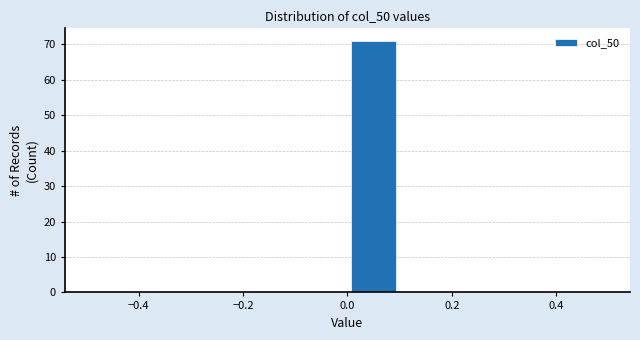

Which range on the x-axis has the tallest bar?

0.0 to 0.1